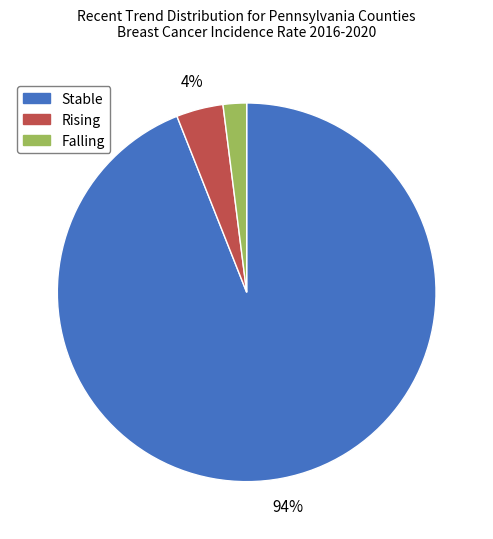

Is there any slice that represents more than half of the pie?

Yes